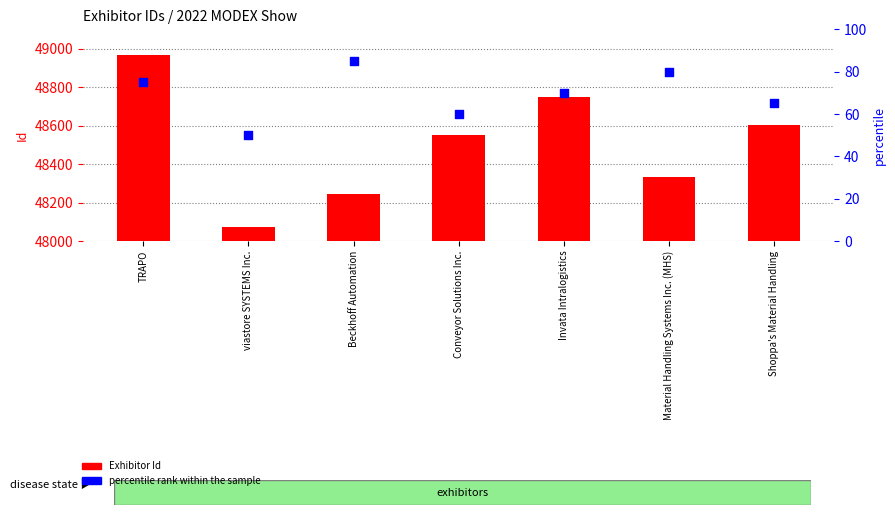

At how many categories does at least one series exceed 47604?

7